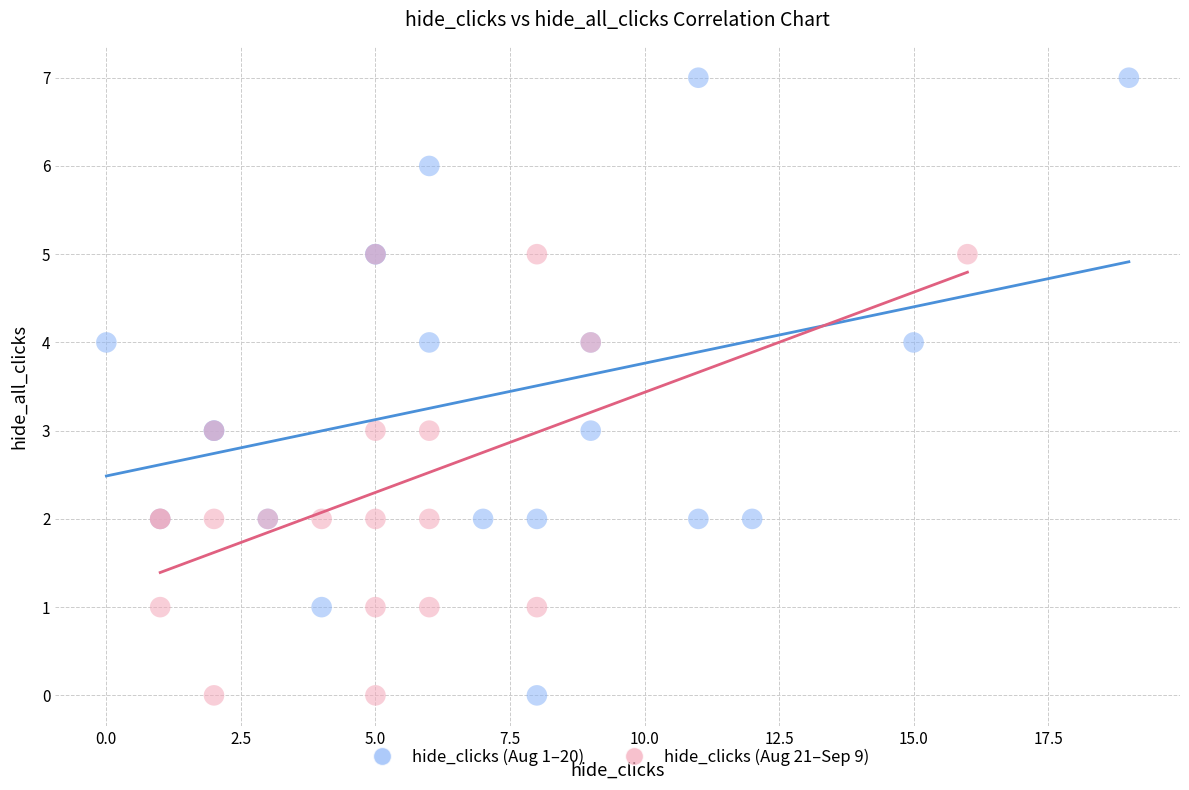

Which series reaches the maximum Y coordinate?

hide_clicks (Aug 1–20)